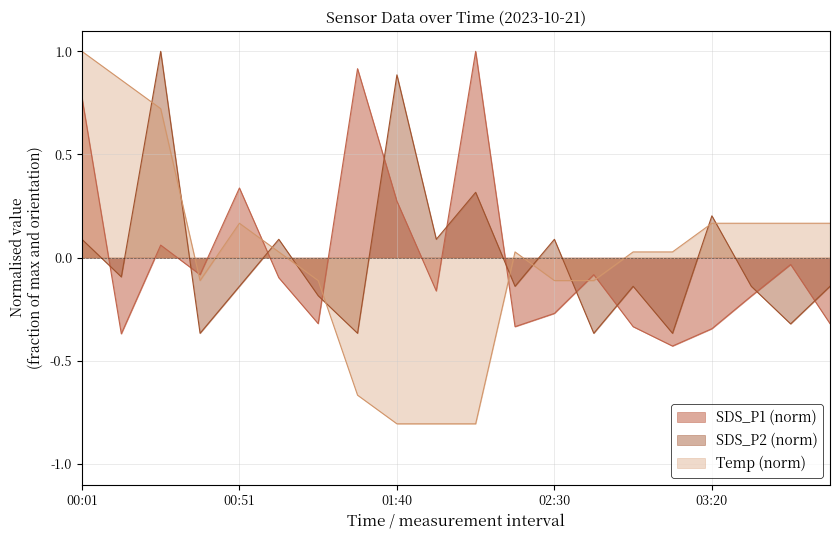

Rank the categories by SDS_P2 value from lowest to highest.

00:38, 01:28, 02:43, 03:08, 03:45, 01:15, 00:51, 02:18, 02:55, 03:33, 03:58, 00:13, 00:01, 01:03, 01:53, 02:30, 03:20, 02:05, 01:40, 00:25